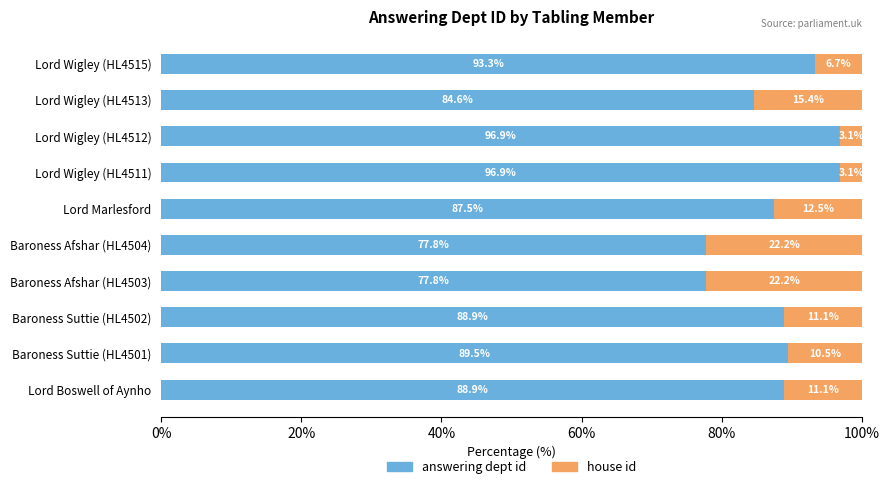

What is the maximum value for answering dept id?

96.9